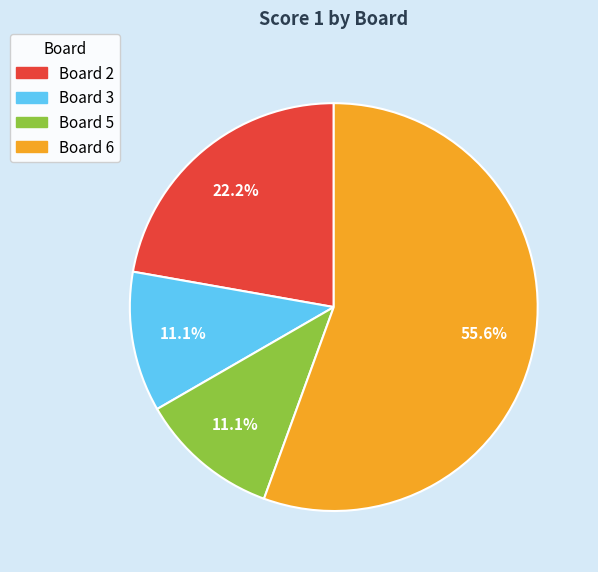

Is there a majority slice in this chart?

Yes